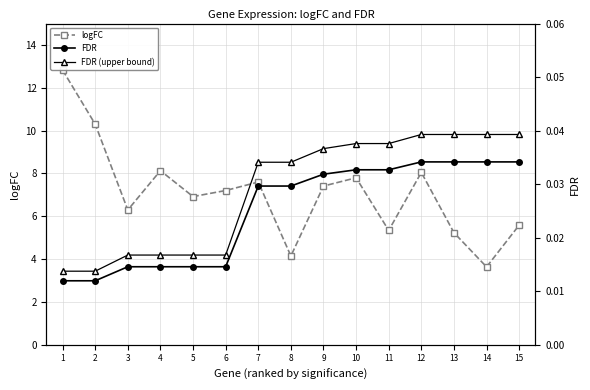

How many lines are shown in the chart?

3